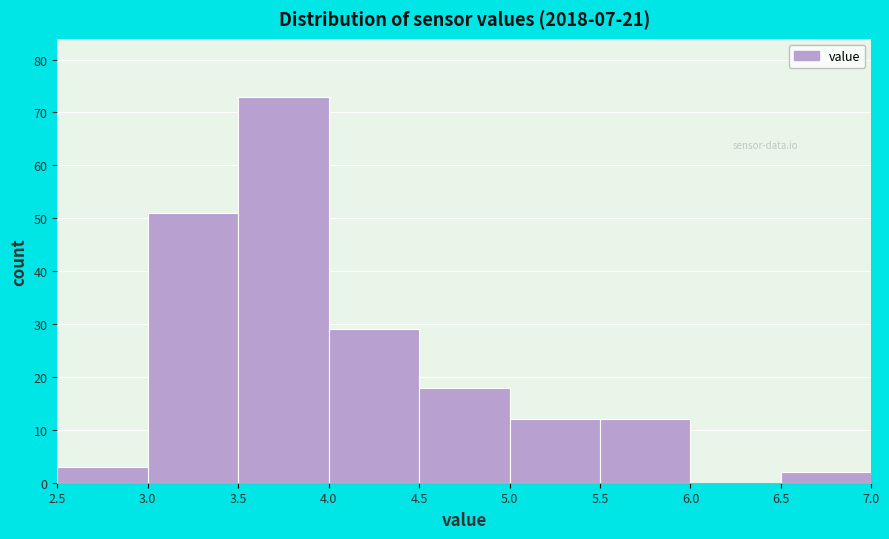

Reading left to right, transcribe this chart: for each bar, give the range it covers on the x-axis and its height. The values are not printed on the chart, so give them approximately, as read against the axis.

2.5 to 3.0: 3
3.0 to 3.5: 51
3.5 to 4.0: 73
4.0 to 4.5: 29
4.5 to 5.0: 18
5.0 to 5.5: 12
5.5 to 6.0: 12
6.0 to 6.5: 0
6.5 to 7.0: 2